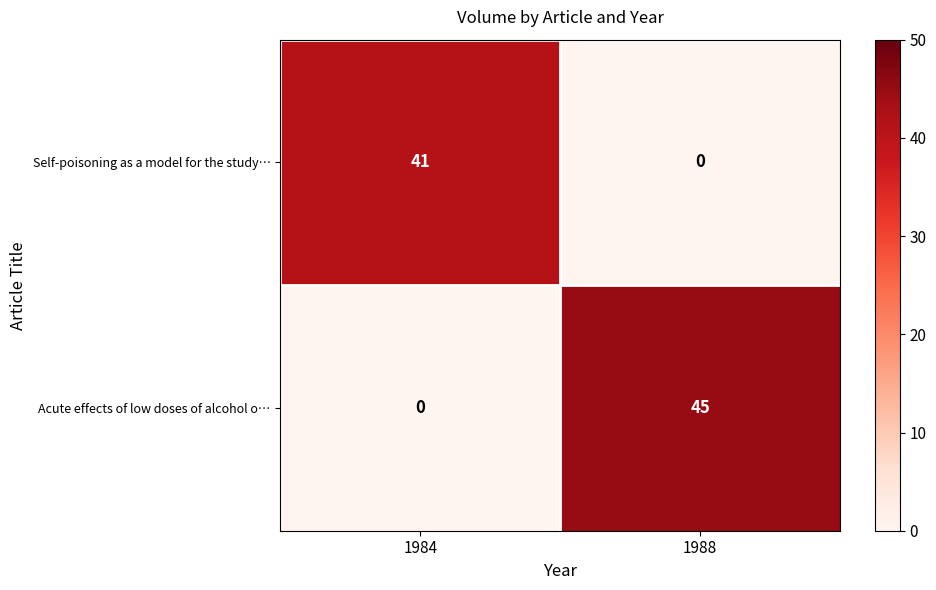

Reading left to right, extract all data points from this chart.

Self-poisoning as a model for the study…: 41	0
Acute effects of low doses of alcohol o…: 0	45